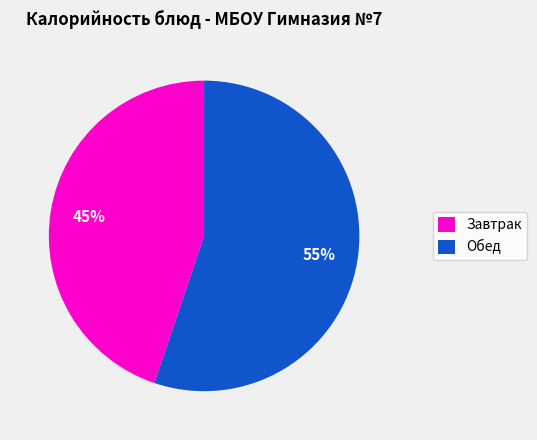

Between Обед and Завтрак, which is larger?

Обед